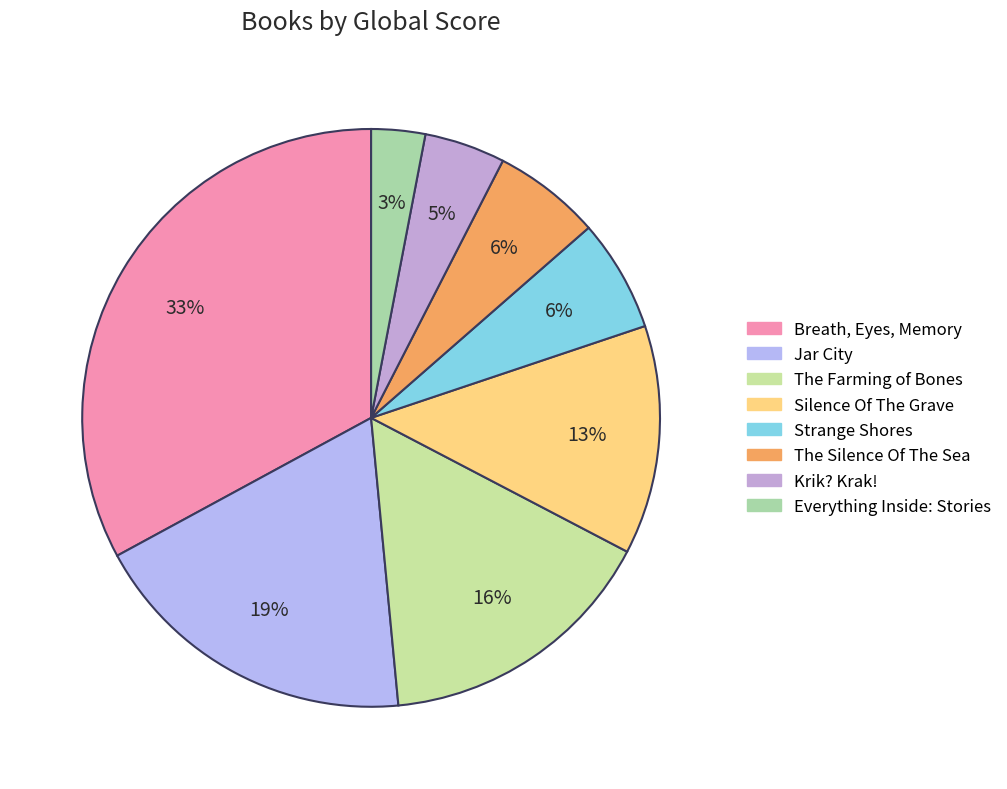

Is there a majority slice in this chart?

No